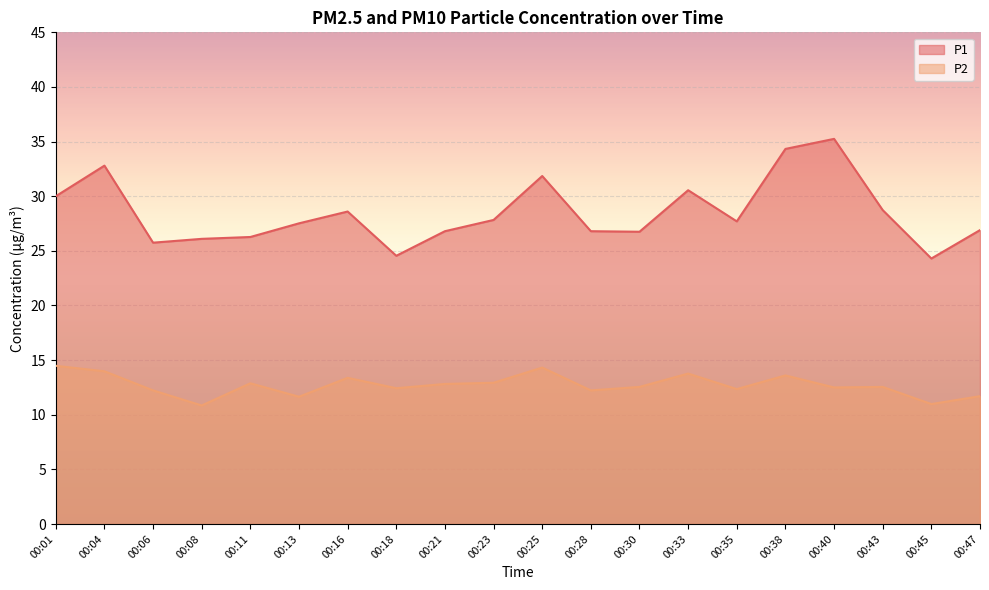

What is the total value across all series at 00:45?

35.3